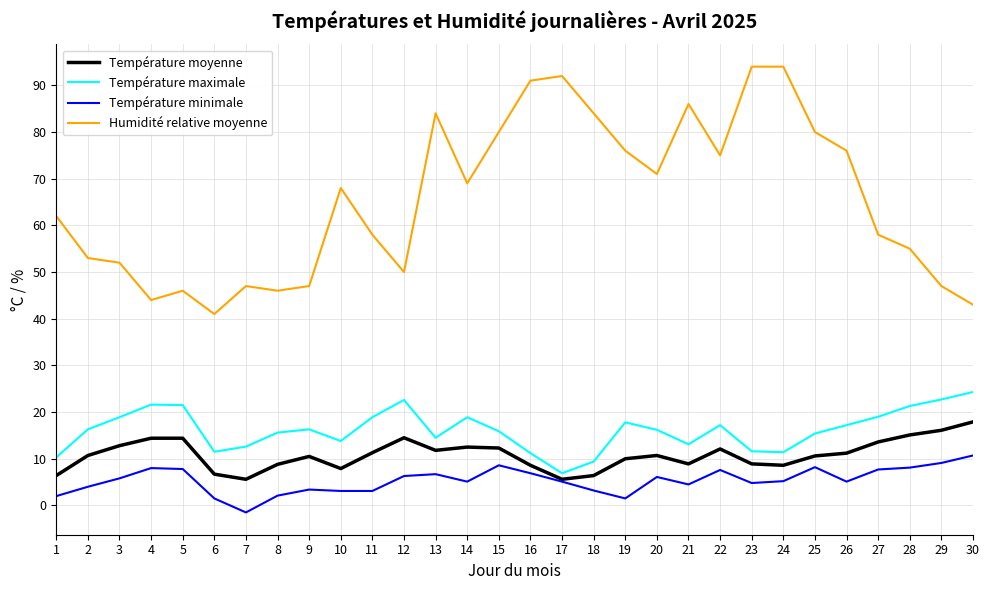

The Humidité relative moyenne series shows 86.7 at 12. True or false?

False